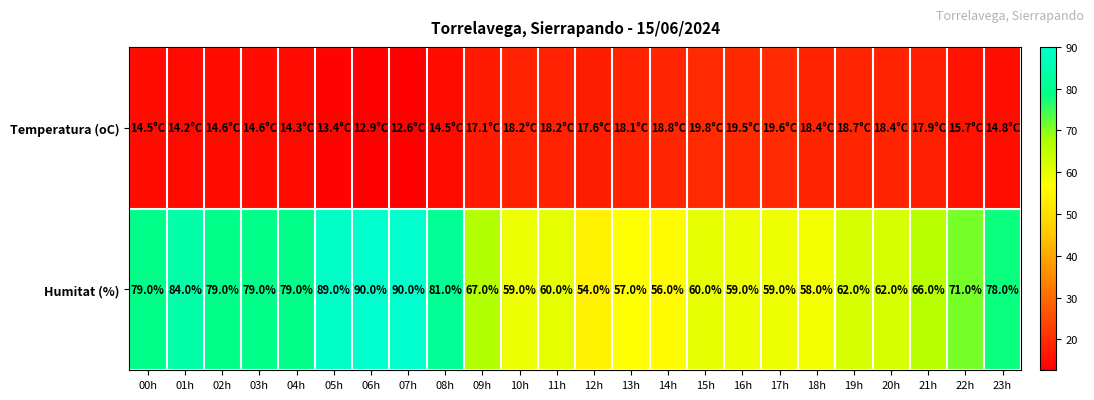

The value of Humitat (%) at 09h is 25.2. True or false?

False